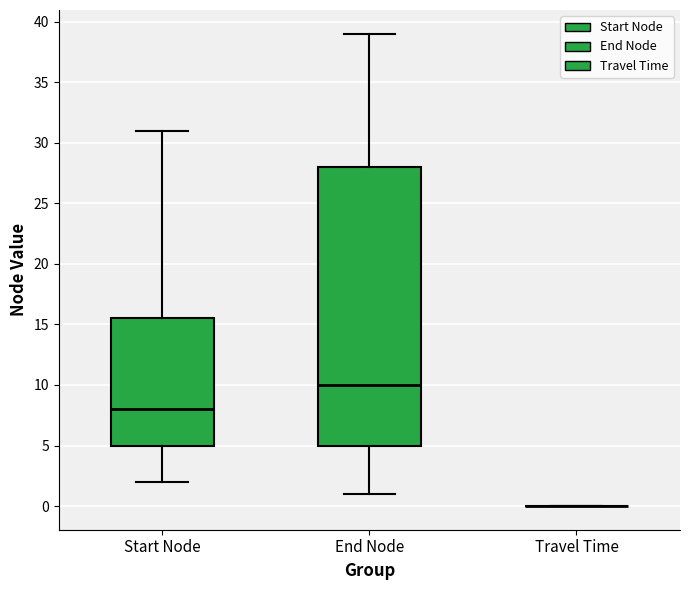

Where does the lower whisker of the box for Start Node end on the y-axis? The values are not printed on the chart, so give them approximately, as read against the axis.

2.0